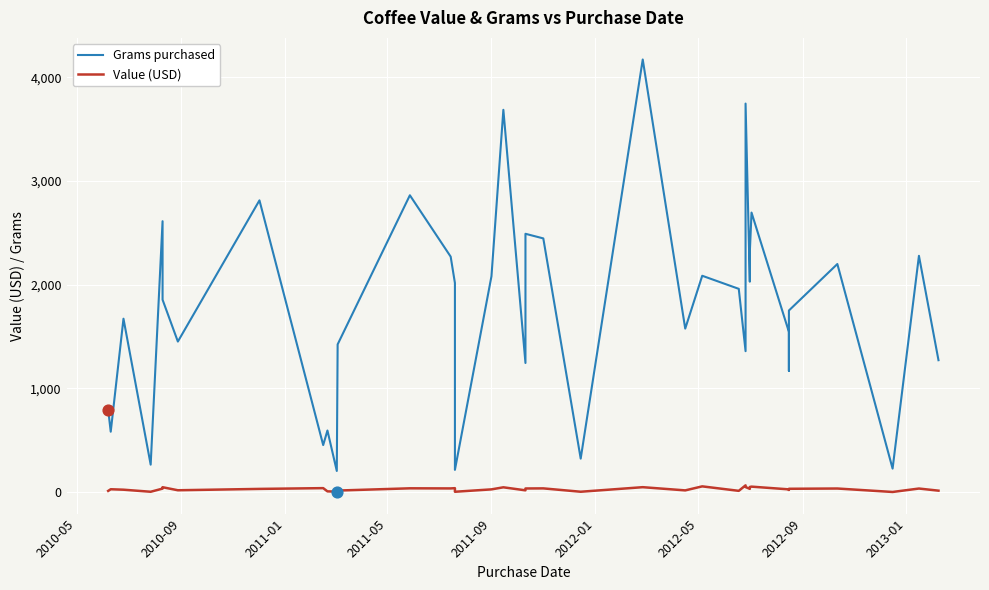

At how many categories does at least one series exceed 1024?

29